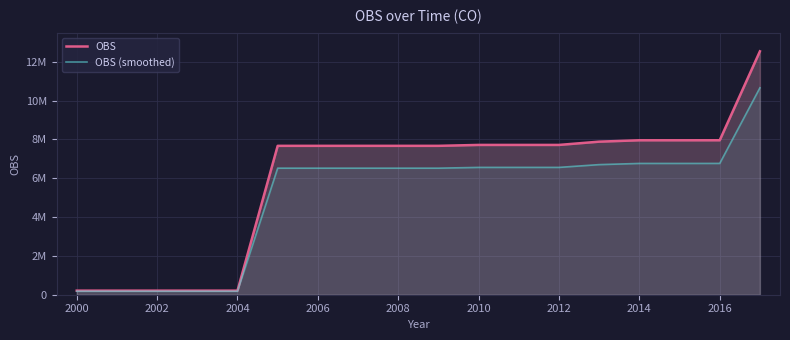

True or false: OBS has more than 1 points higher than both neighbors.

False